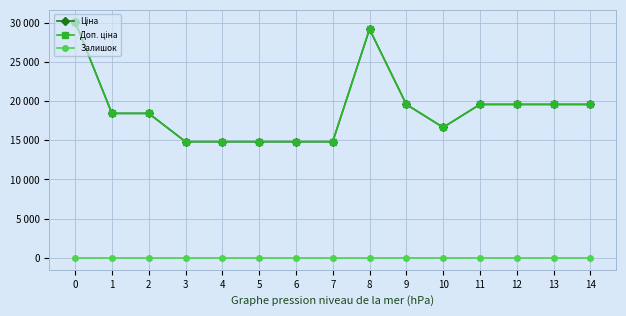

Does the chart have visible grid lines?

Yes